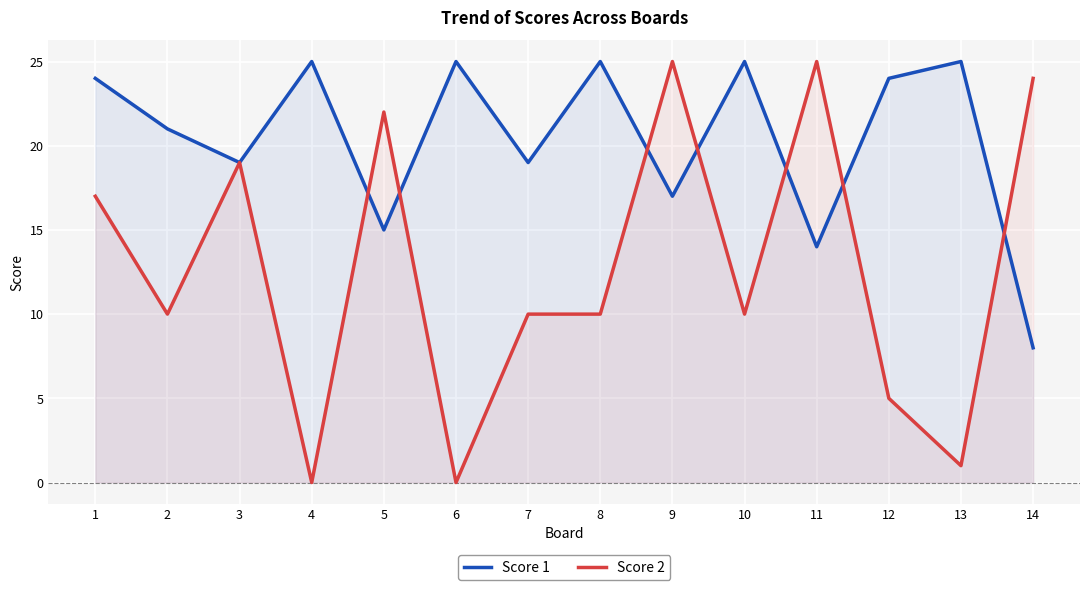

Reading left to right, what are all the values shown in this chart?

Score 1: 1=24	2=21	3=19	4=25	5=15	6=25	7=19	8=25	9=17	10=25	11=14	12=24	13=25	14=8
Score 2: 1=17	2=10	3=19	4=0	5=22	6=0	7=10	8=10	9=25	10=10	11=25	12=5	13=1	14=24